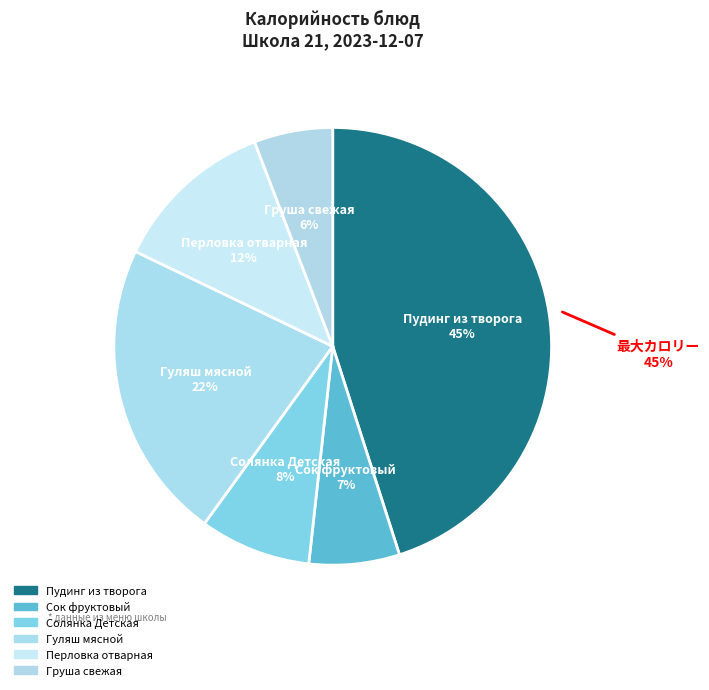

Approximately how many times larger is the value at Перловка отварная compared to Груша свежая?

2.1